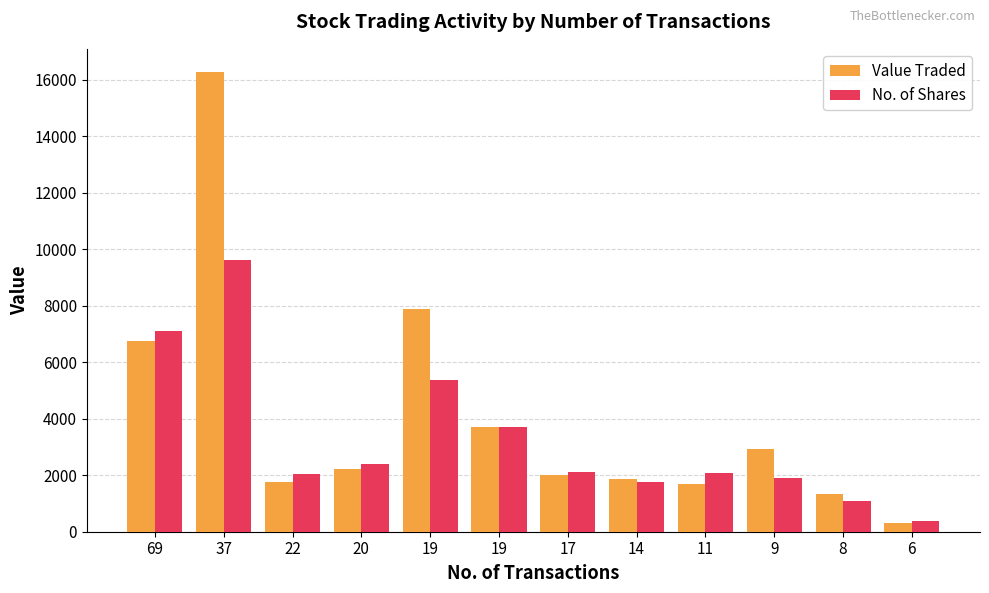

How many data points does each series have?

12